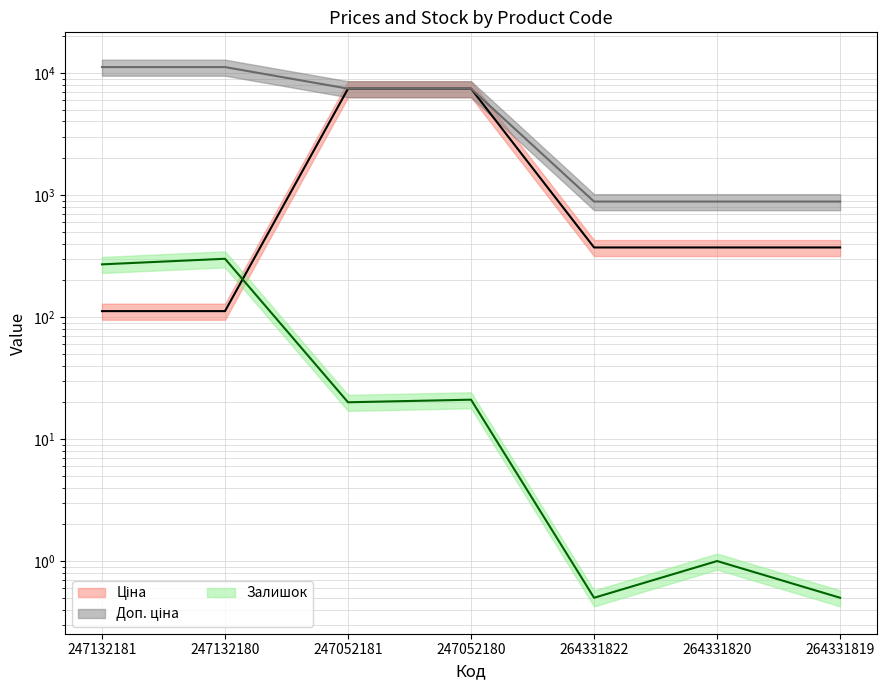

True or false: Залишок has more than 2 interior local peaks.

True